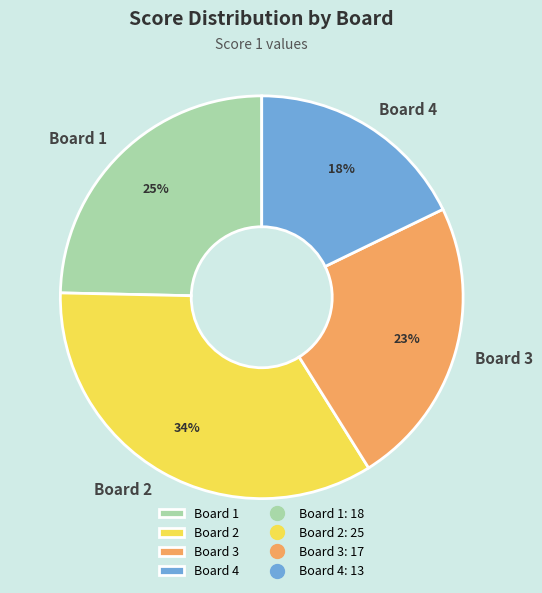

What percentage is the Board 2 slice, to the nearest percent?

34%